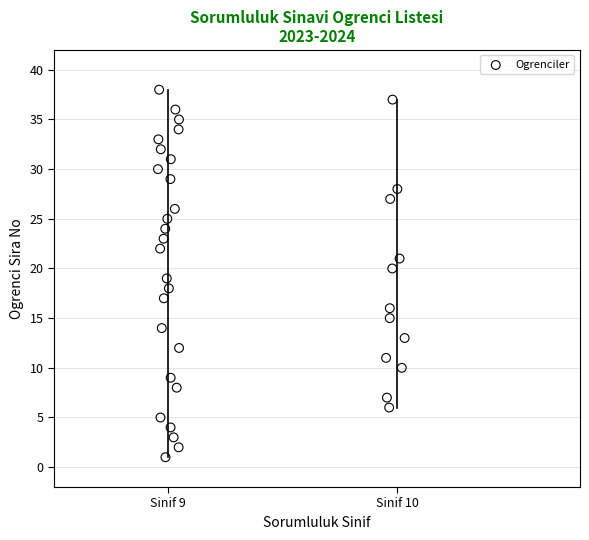

What is the range of Y values (max minus min)?

37